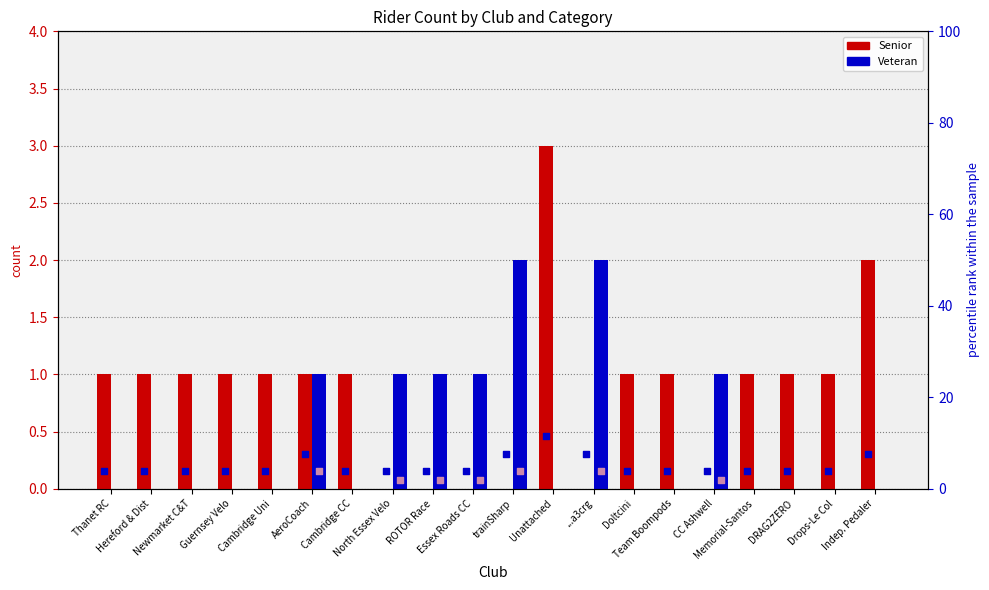

At how many categories does at least one series exceed 2?

1